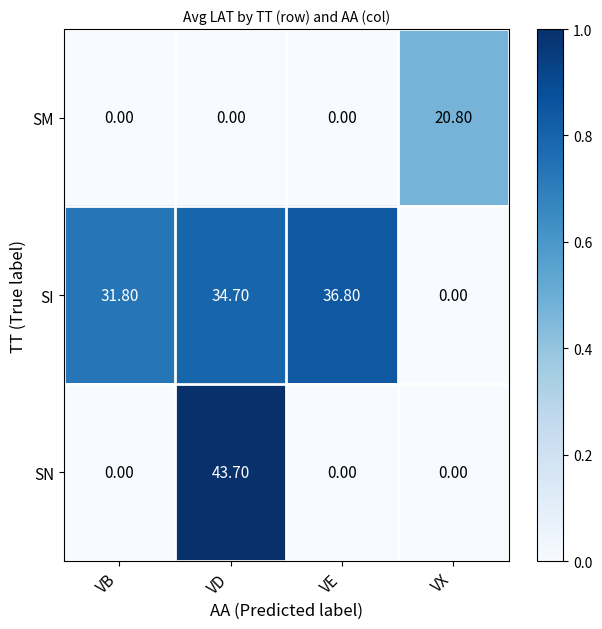

What is the difference between the SM values at VB and VX?

20.8